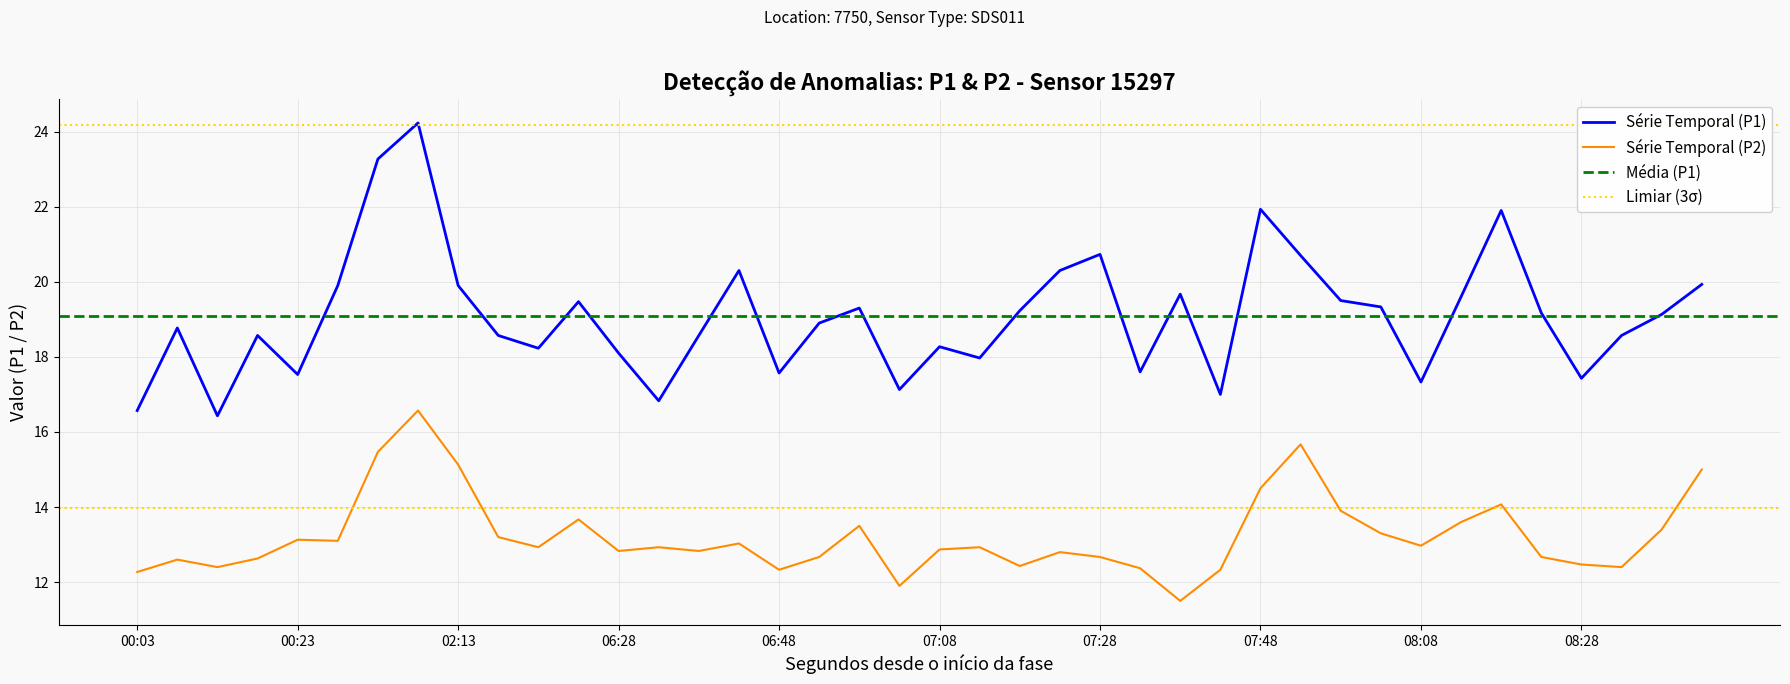

The value of P2 at 08:43 is 15.0. True or false?

True